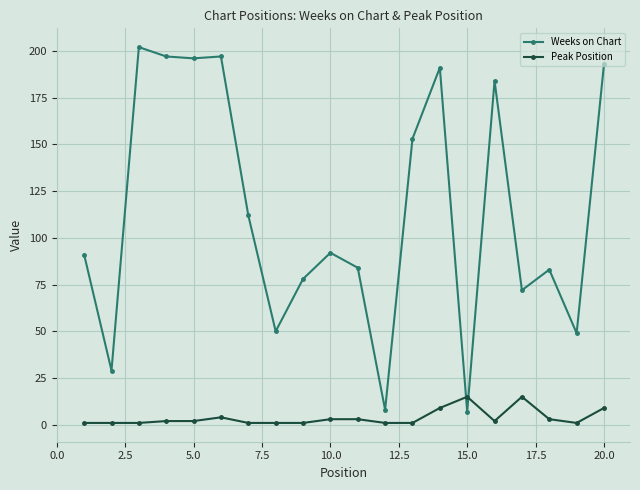

Which series has the largest total across all categories?

Weeks on Chart